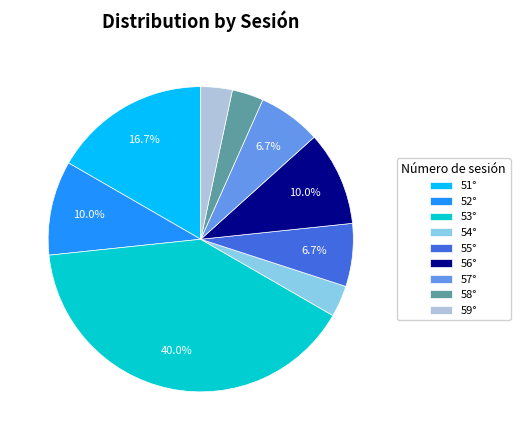

Is there a majority slice in this chart?

No